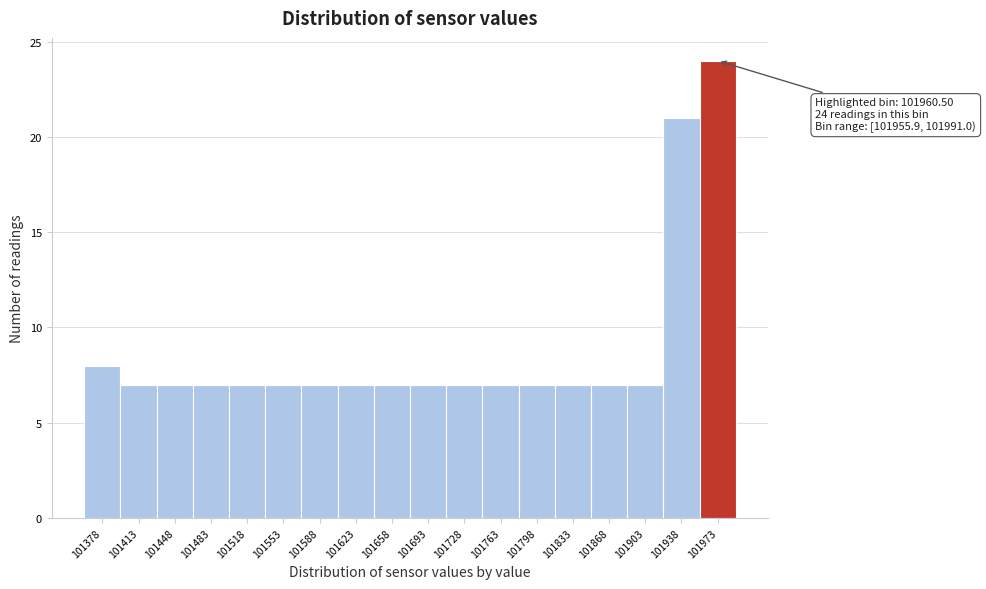

Which range on the x-axis has the tallest bar?

101955 to 101990